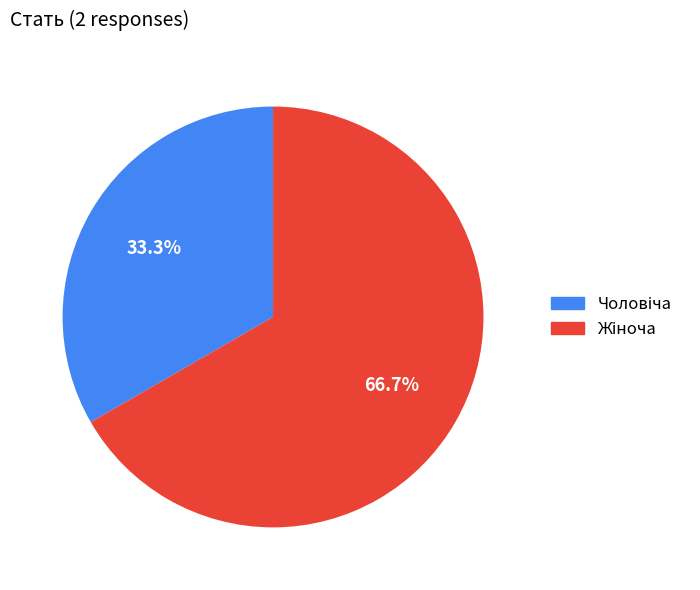

Count the number of slices in the pie.

2